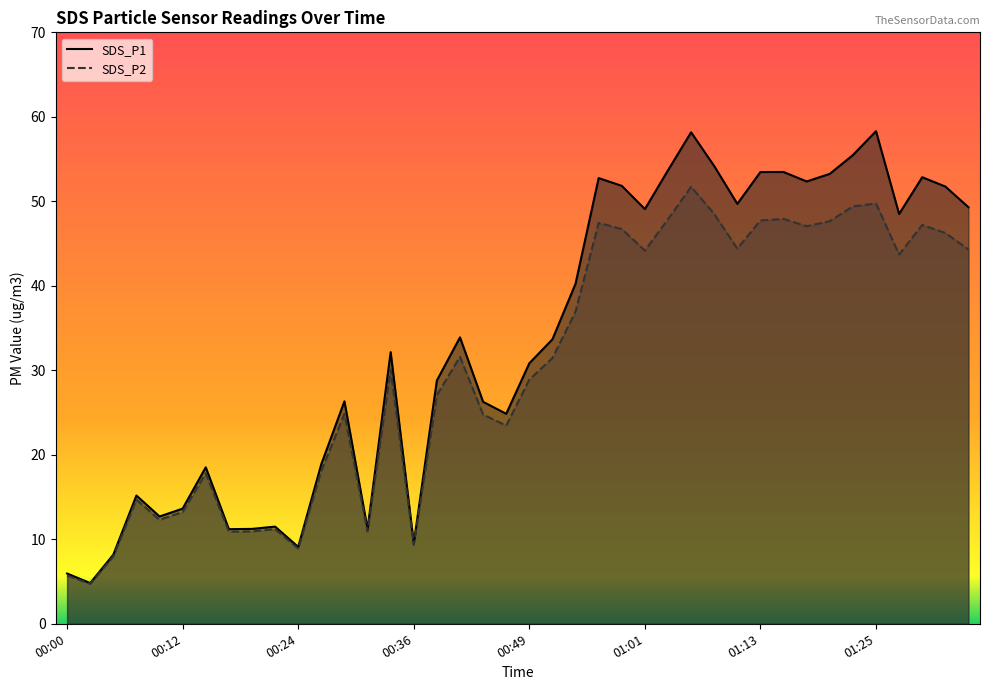

Where does the SDS_P1 series first go above 33?

00:41